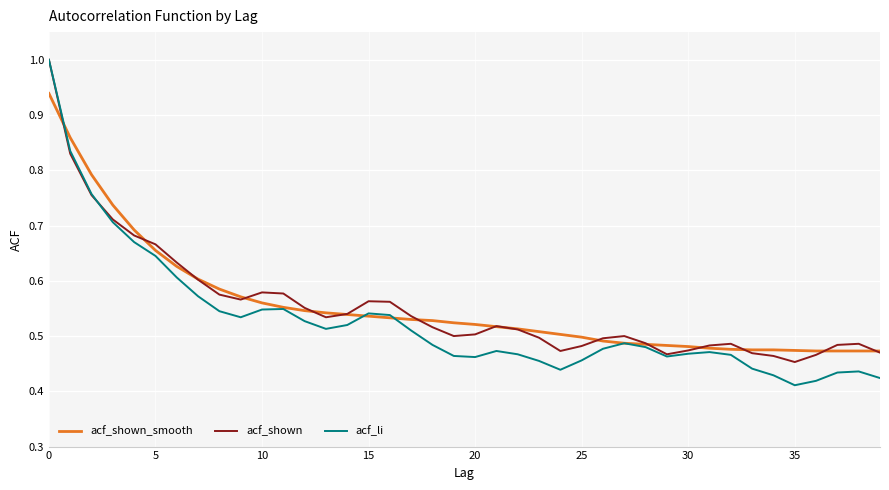

Which series has the widest spread of values?

acf_li